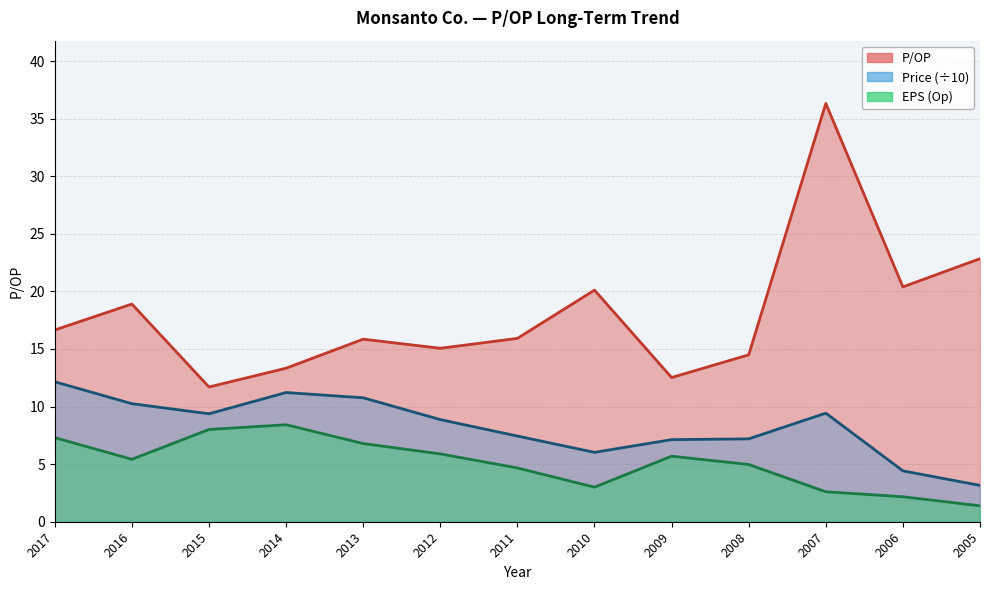

Reading right to left, extract all data points from this chart.

P/OP: 2005=22.8	2006=20.4	2007=36.3	2008=14.5	2009=12.5	2010=20.1	2011=15.9	2012=15.1	2013=15.8	2014=13.3	2015=11.7	2016=18.9	2017=16.6
Price: 2005=3.2	2006=4.4	2007=9.4	2008=7.2	2009=7.1	2010=6.0	2011=7.4	2012=8.9	2013=10.8	2014=11.2	2015=9.4	2016=10.2	2017=12.2
EPS (Op): 2005=1.4	2006=2.2	2007=2.6	2008=5.0	2009=5.7	2010=3.0	2011=4.7	2012=5.9	2013=6.8	2014=8.4	2015=8.0	2016=5.4	2017=7.3